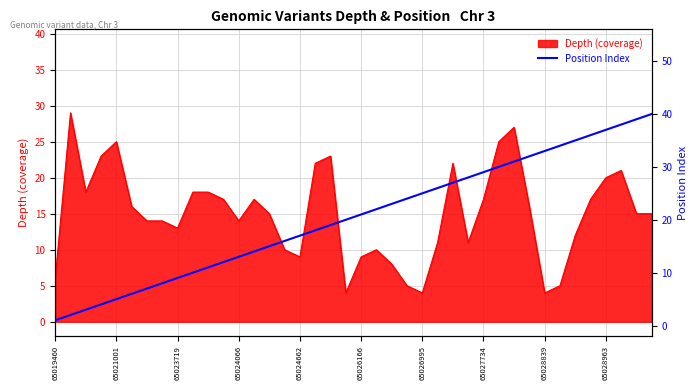

How many lines are shown in the chart?

1